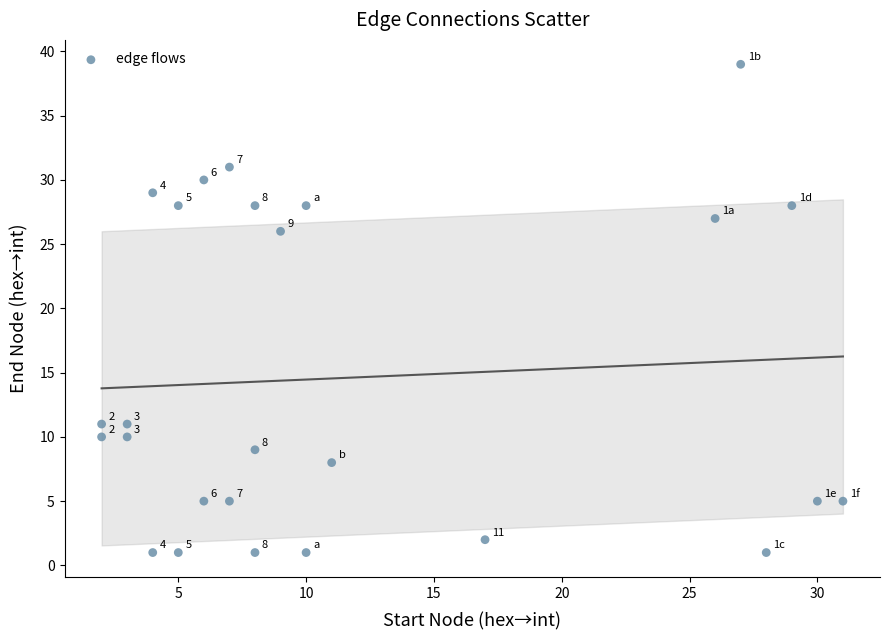

What Y value in the scatter plot is closest to 20?

26